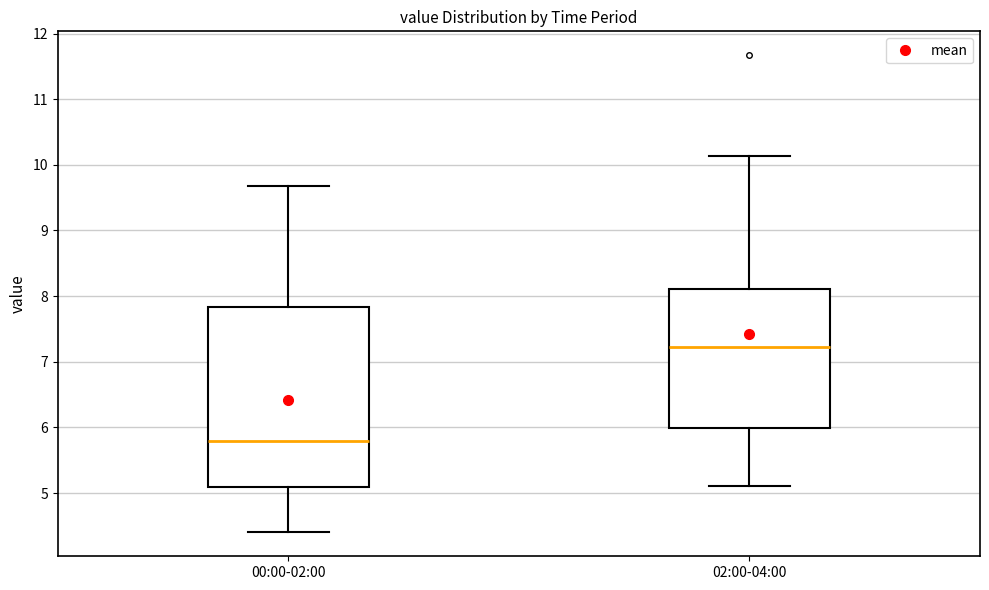

Reading left to right, read every box against the y-axis: the position of its median line, the range the box covers, and the ends of its whiskers. The values are not printed on the chart, so give them approximately, as read against the axis.

00:00-02:00: median 5.8, box 5.1 to 7.8, whiskers 4.4 to 9.7
02:00-04:00: median 7.2, box 6.0 to 8.1, whiskers 5.1 to 10.1